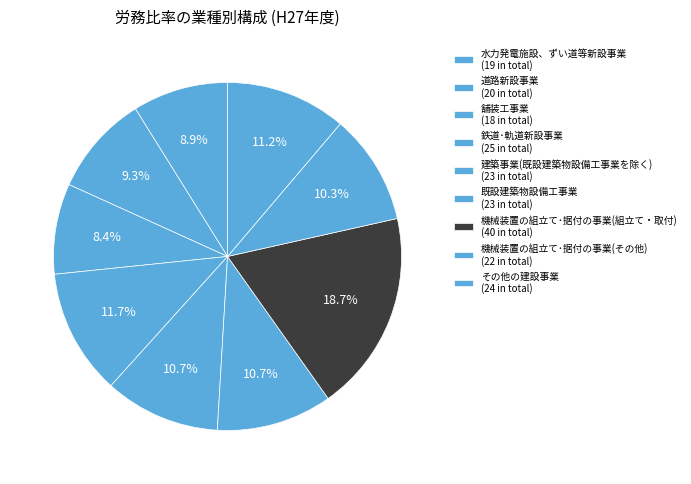

How many segments does this pie chart have?

9